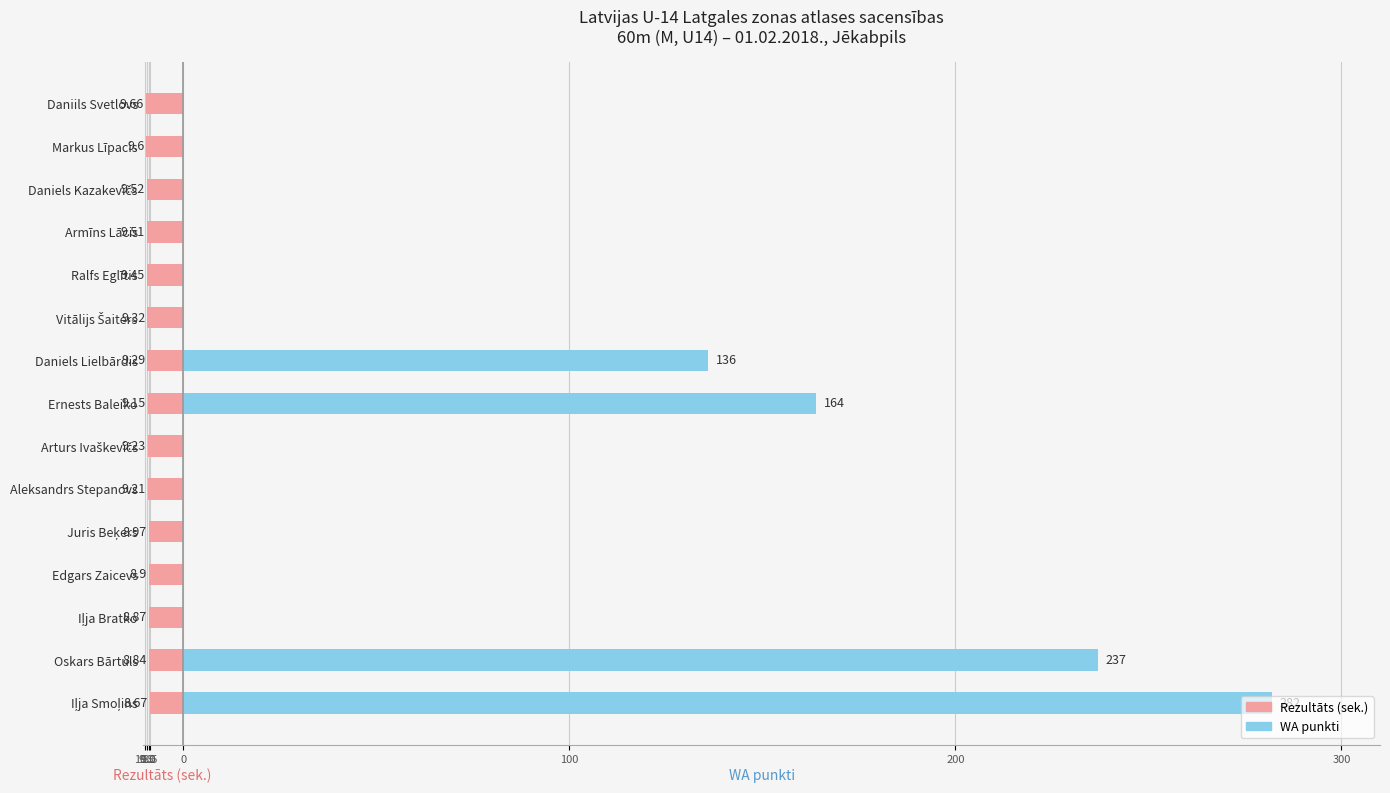

The WA punkti series shows -125.7 at Daniils Svetlovs. True or false?

False